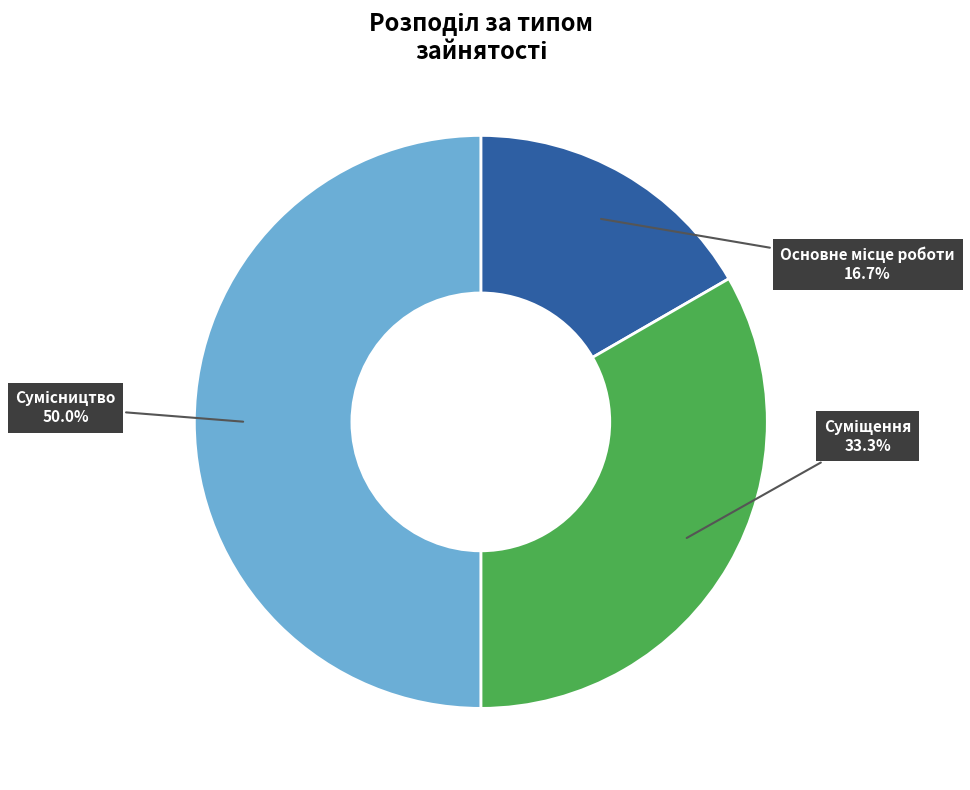

Is there a majority slice in this chart?

No